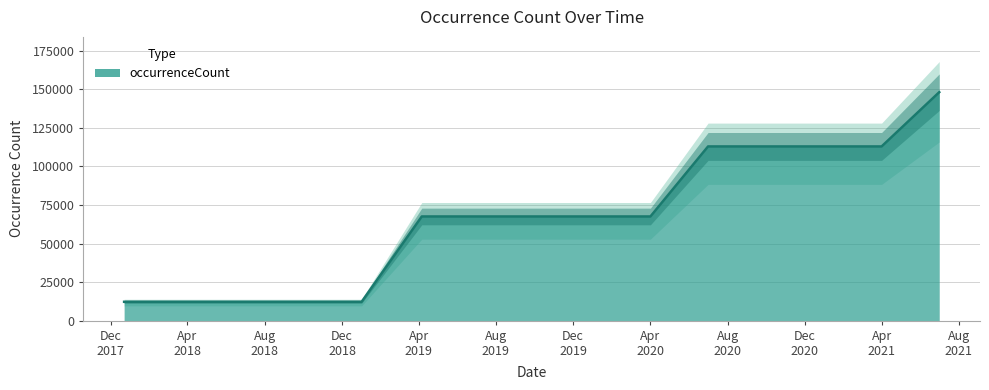

What is the smallest value displayed?

12230